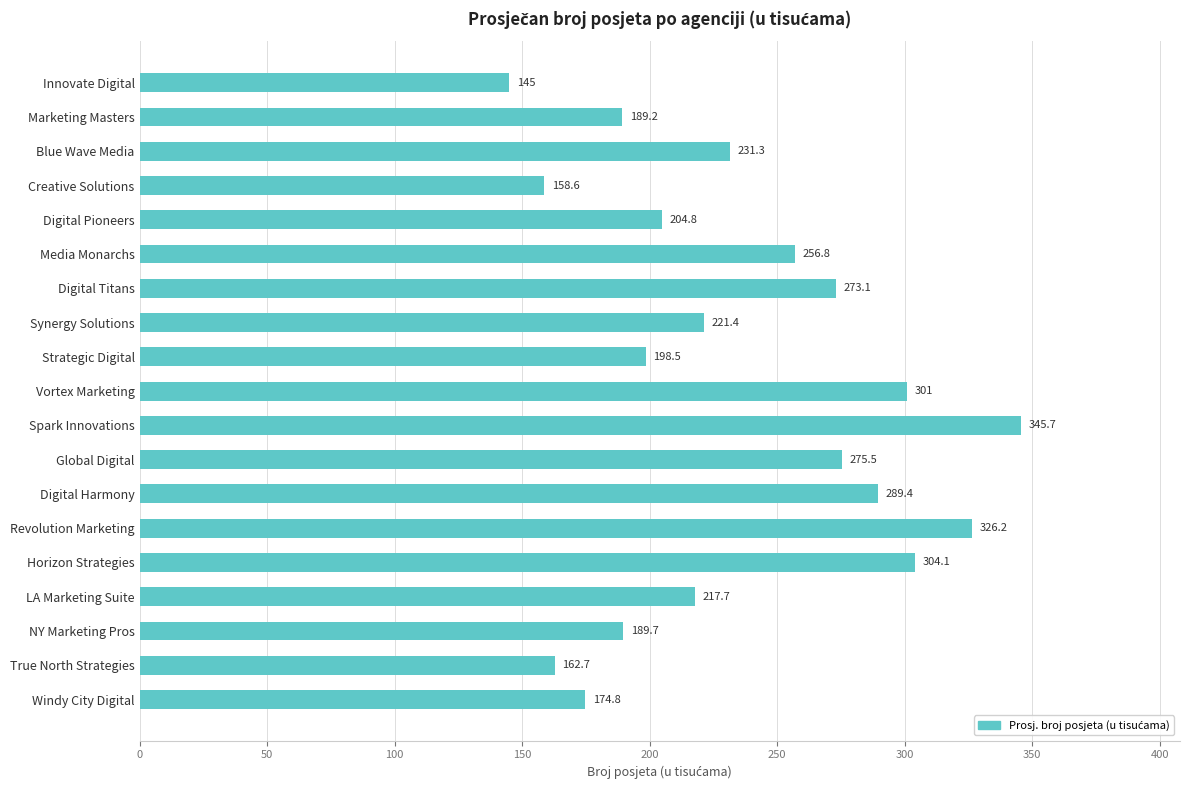

What is the label of the 10th bar from the bottom?

Vortex Marketing